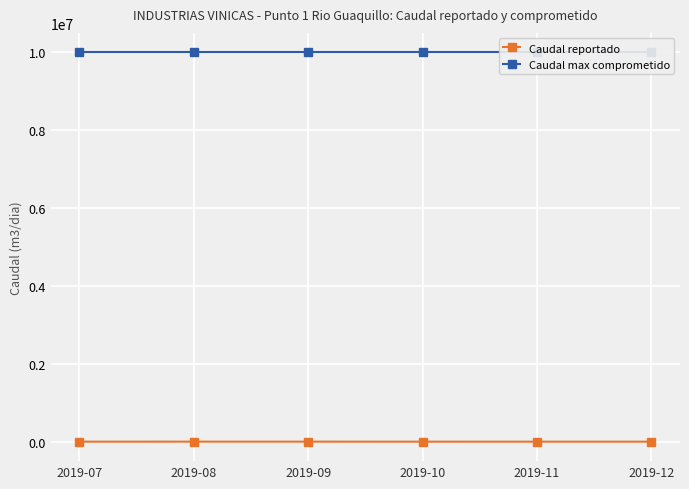

At which label does Caudal reportado reach its peak?

2019-08